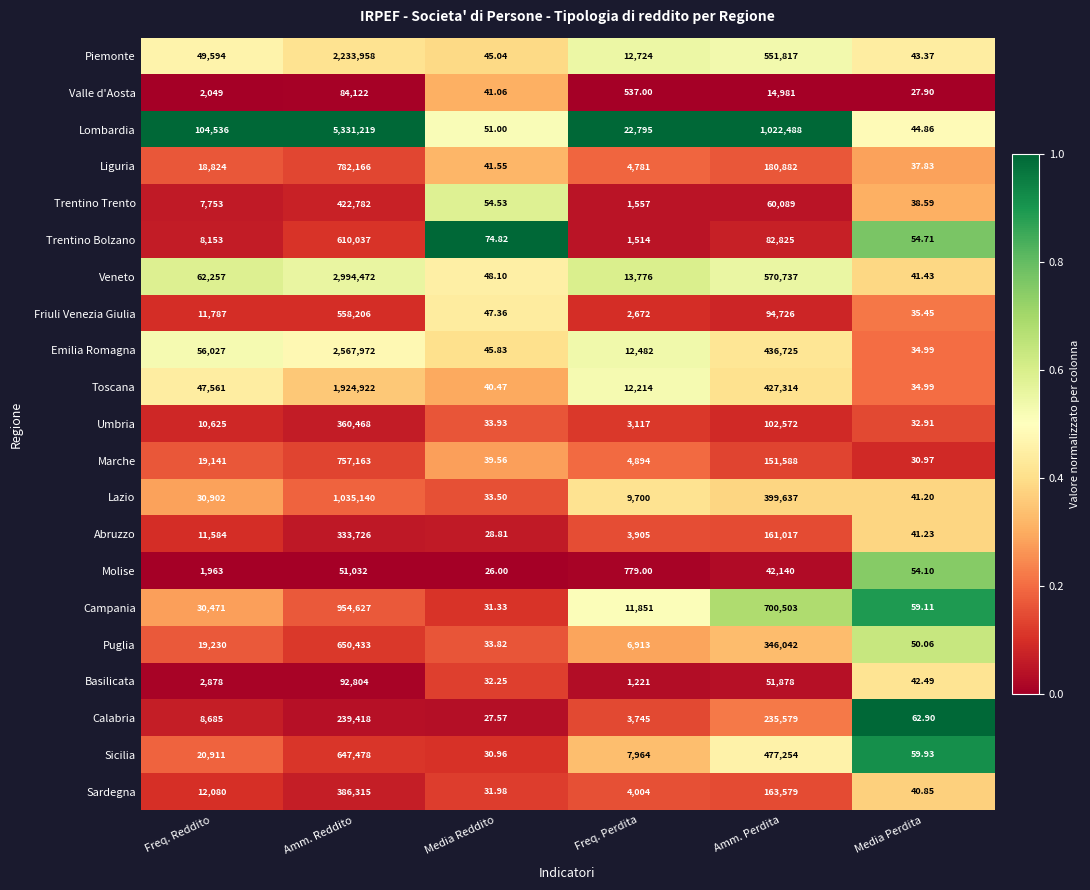

Which series has the widest spread of values?

Lombardia